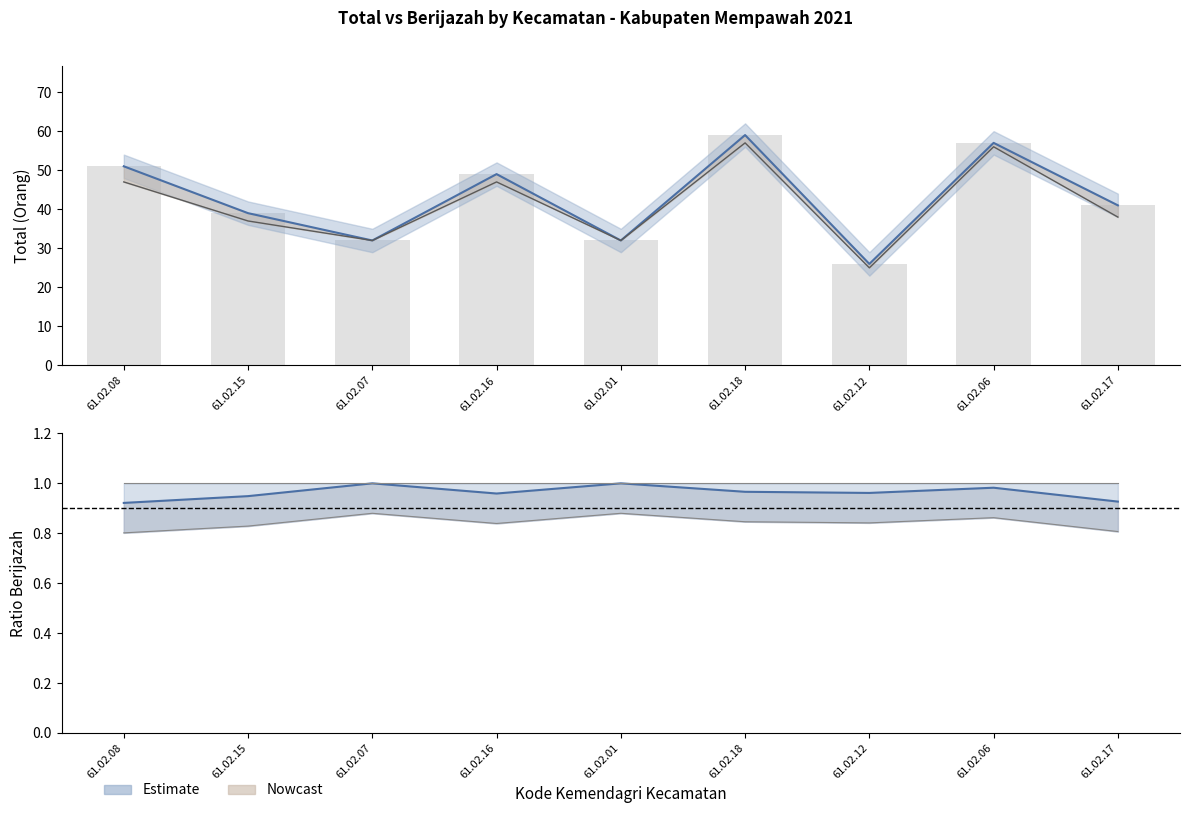

Which series has the widest spread of values?

total